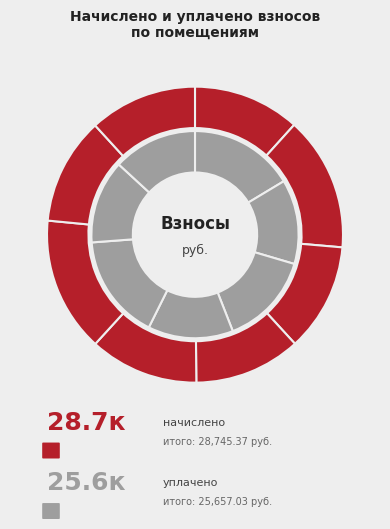

Is it true that 4 is 24% of the pie?

False